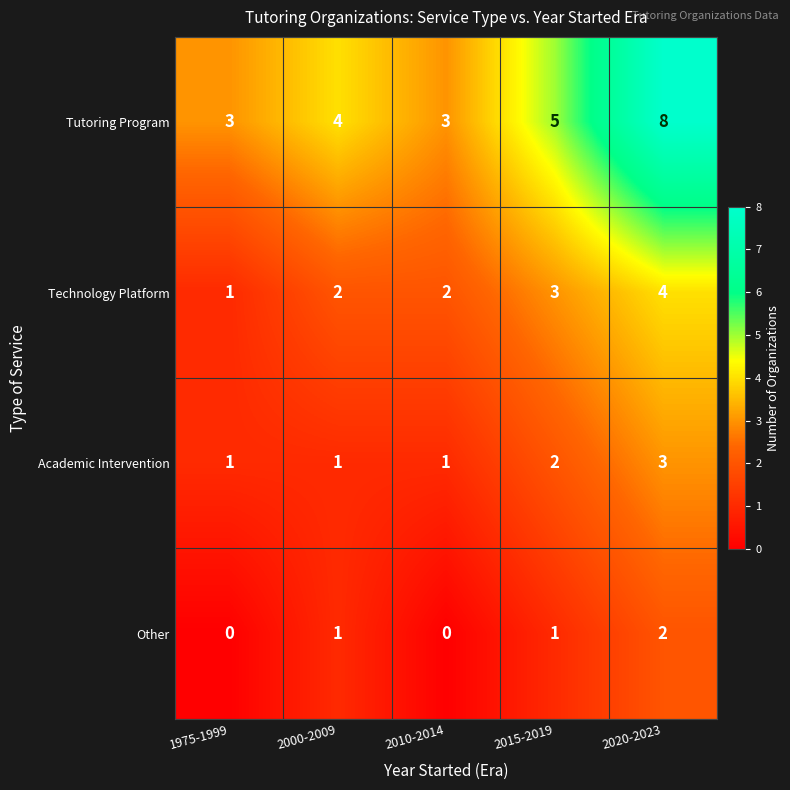

At how many categories does at least one series exceed 1?

5